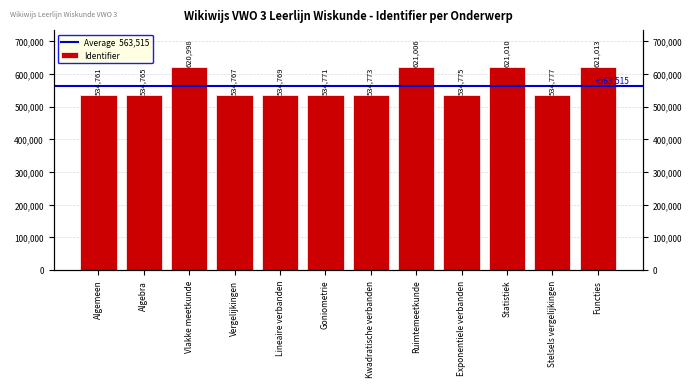

Approximately how many times larger is the value at Algemeen compared to Ruimtemeetkunde?

0.9